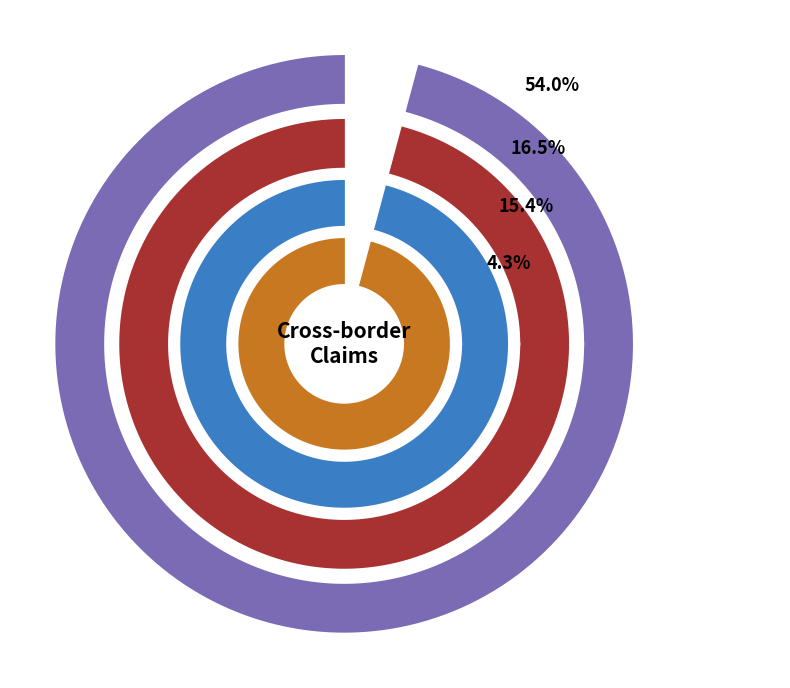

What portion of the pie excludes 2015-1.Q?

100.0%